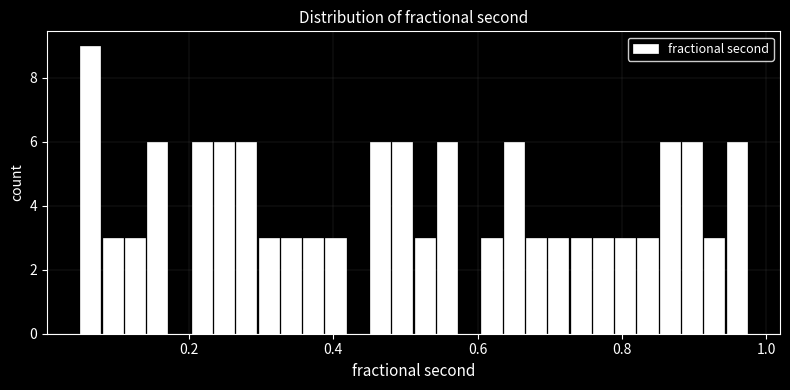

Around what value on the x-axis is the tallest bar? Give the approximate position of its centre, as read against the axis.

0.06